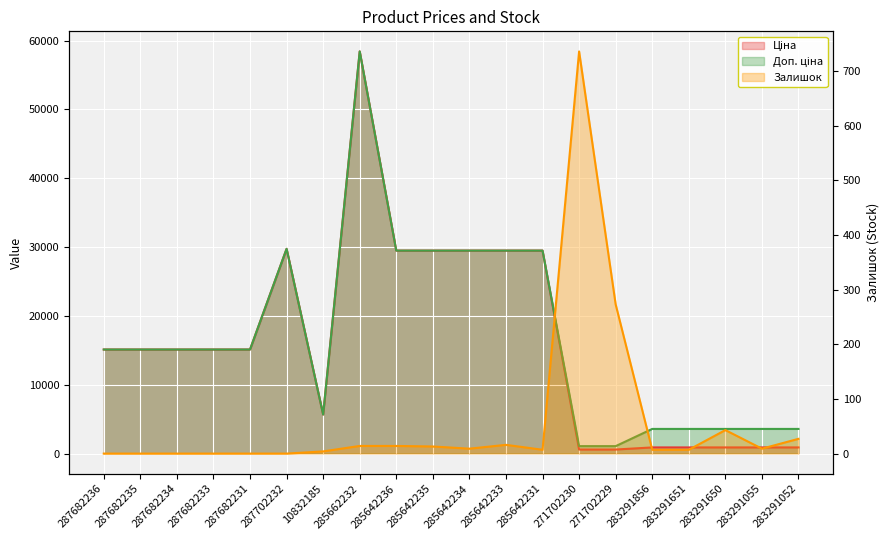

What is the sum of all Доп. ціна values?

336986.4